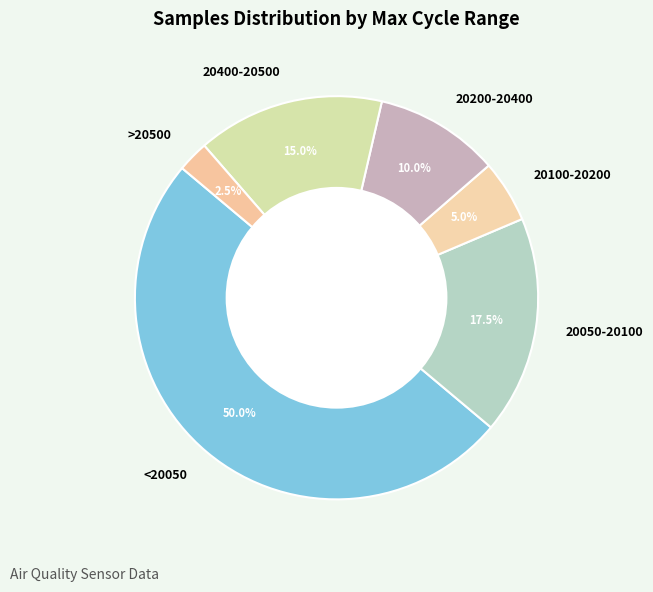

Is 20400-20500 the majority of the pie?

No